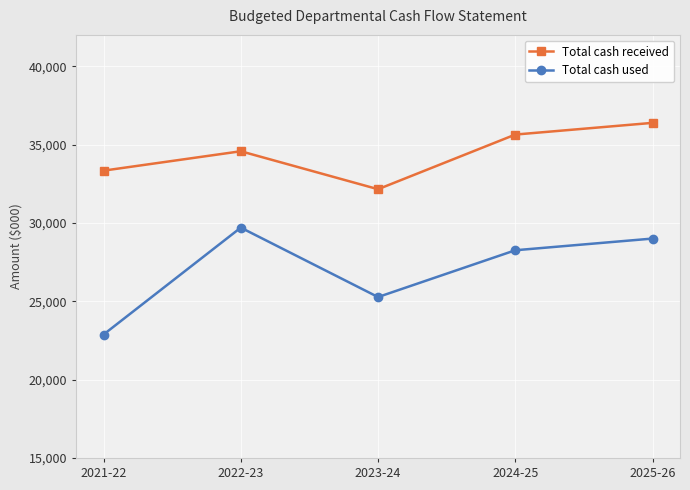

At which label does Total cash received reach its peak?

2025-26